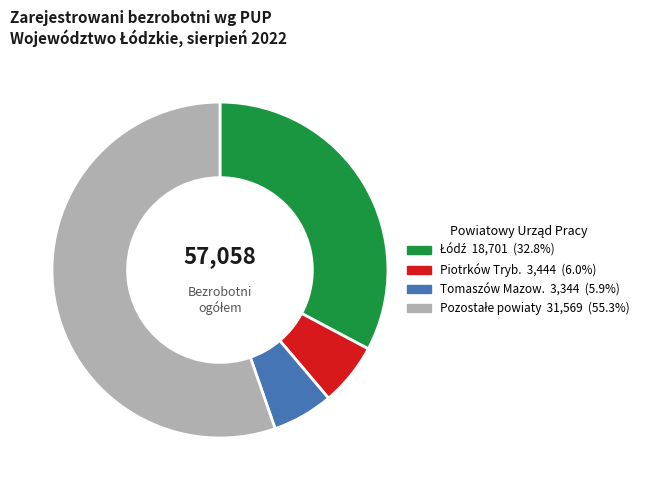

Count the number of slices in the pie.

4